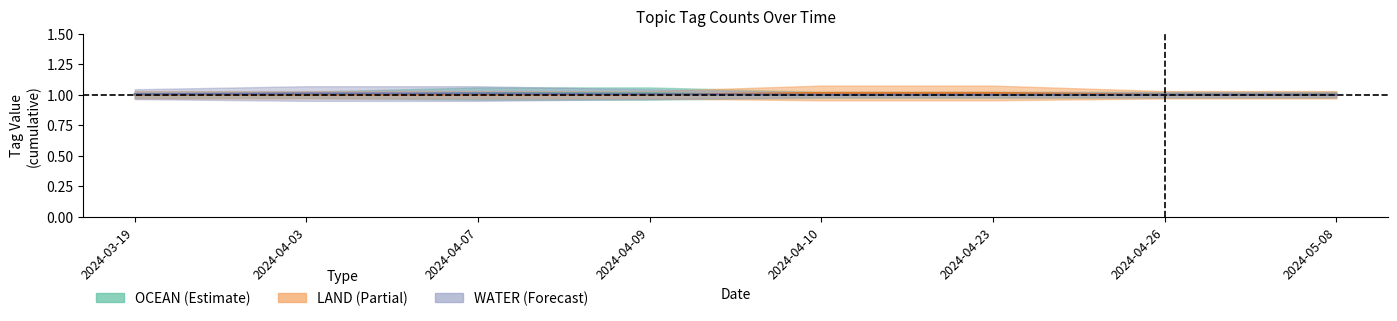

Does the chart display data point markers on the line(s)?

No